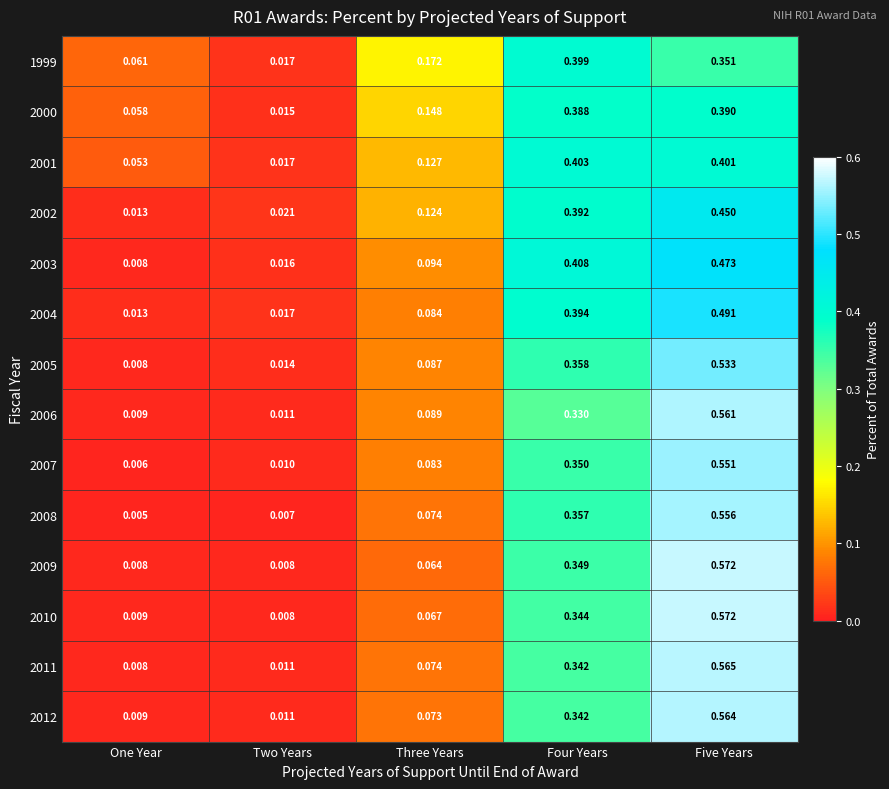

At which label does 2003 reach its minimum?

One Year